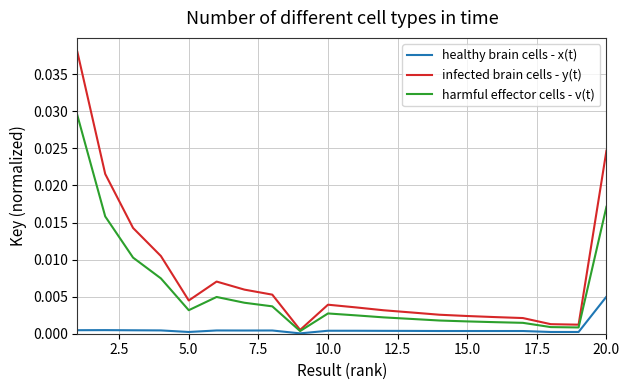

How many series are shown in this chart?

3